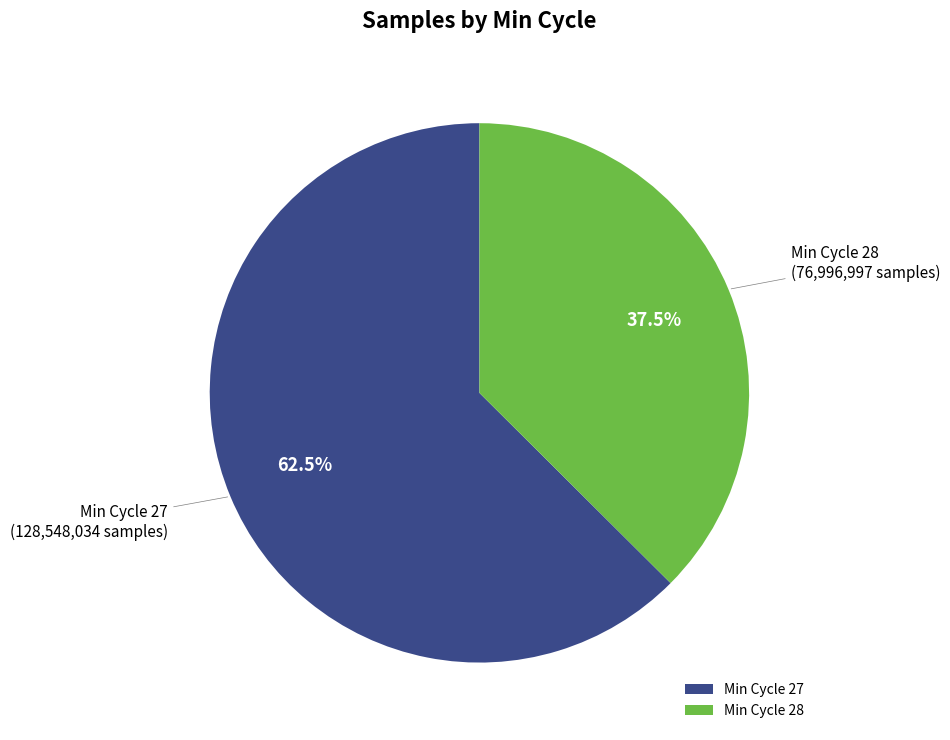

Is there a majority slice in this chart?

Yes